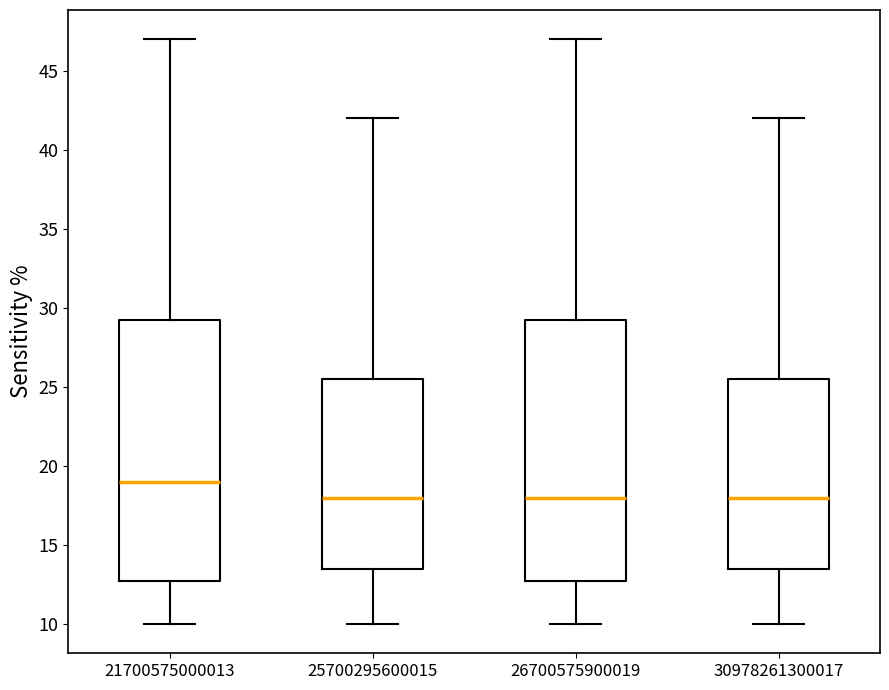

Reading left to right, transcribe this box plot: for each box, give where its median line is, the range the box spans, and where its two whiskers end, as read against the y-axis. The values are not printed on the chart, so give them approximately, as read against the axis.

21700575000013: median 19.0, box 13.0 to 29.5, whiskers 10.0 to 47.0
25700295600015: median 18.0, box 13.5 to 25.5, whiskers 10.0 to 42.0
26700575900019: median 18.0, box 13.0 to 29.5, whiskers 10.0 to 47.0
30978261300017: median 18.0, box 13.5 to 25.5, whiskers 10.0 to 42.0